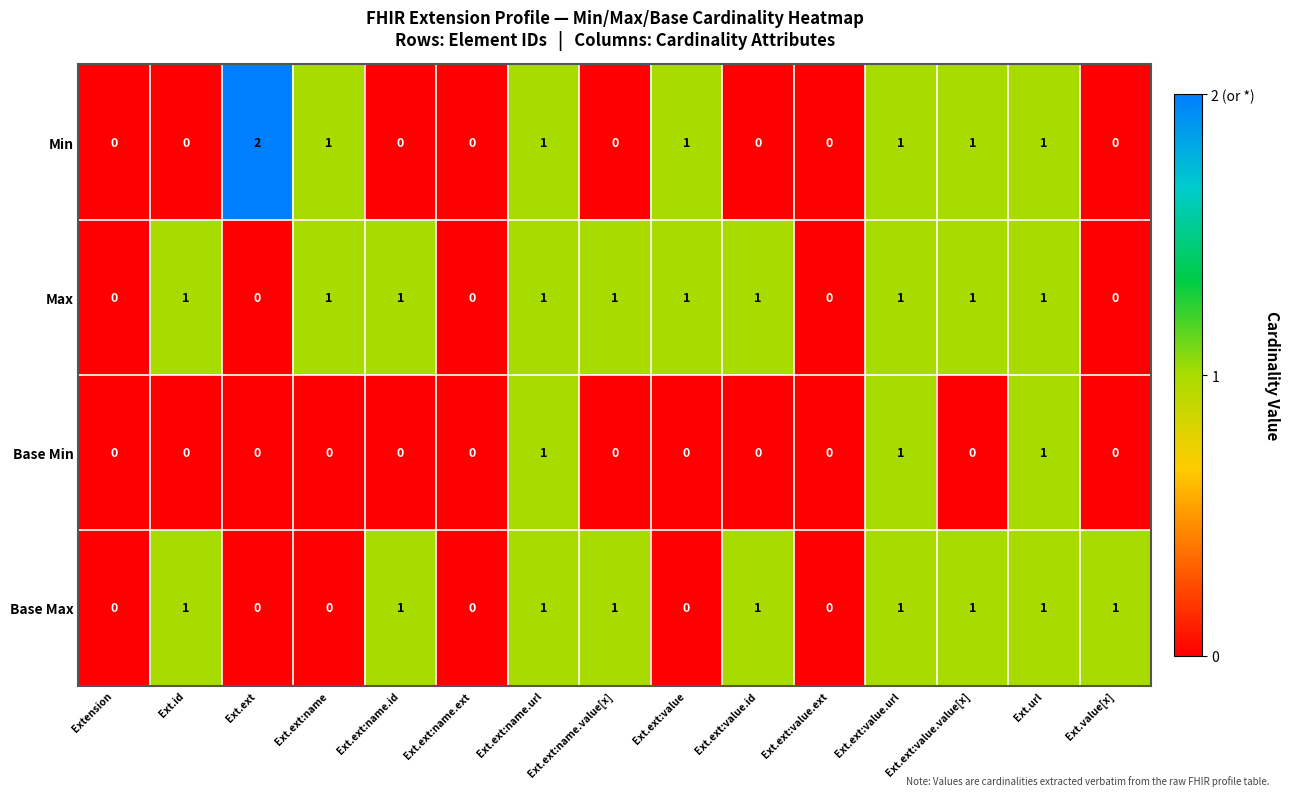

True or false: Min has a value of 0 at Ext.ext:value.id.

True